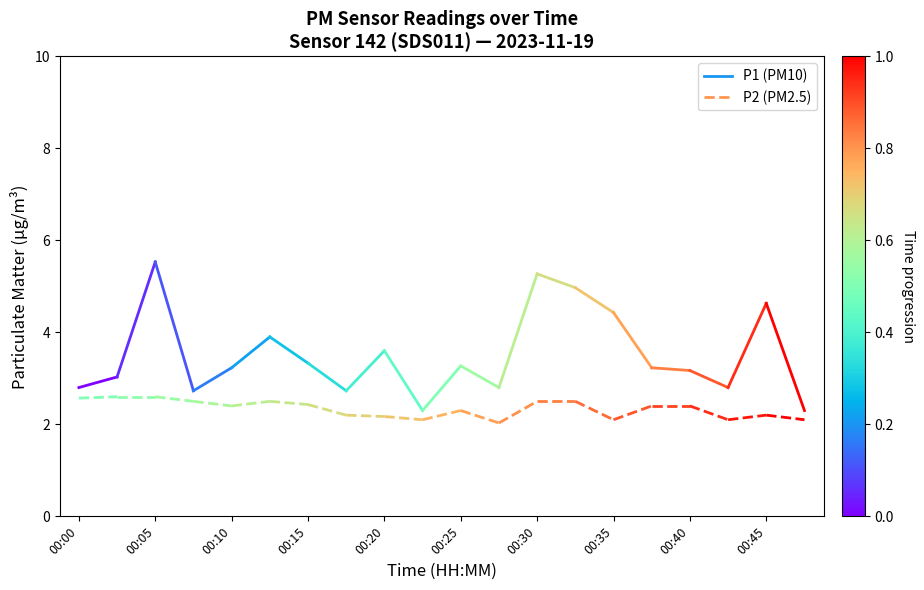

Does the chart display data point markers on the line(s)?

No